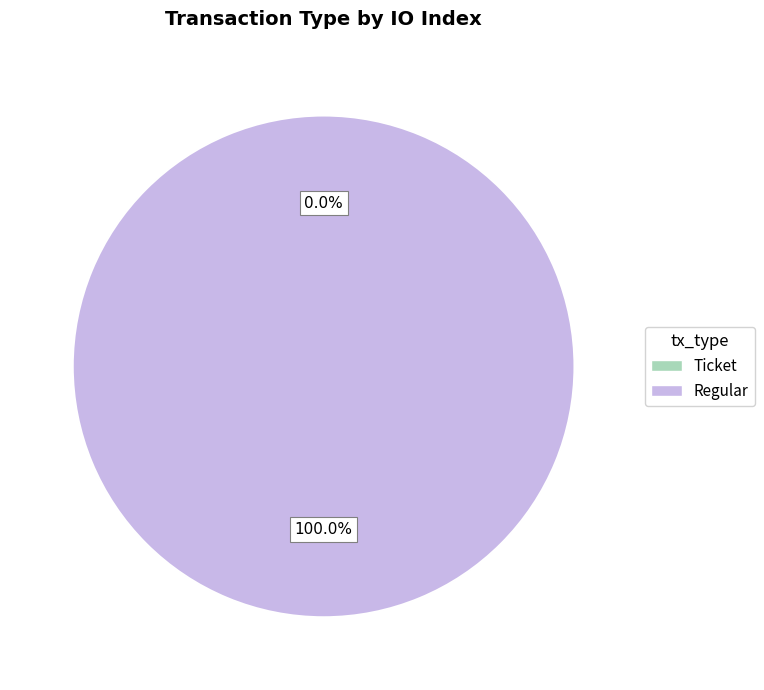

Rank the categories by value from highest to lowest.

Regular, Ticket